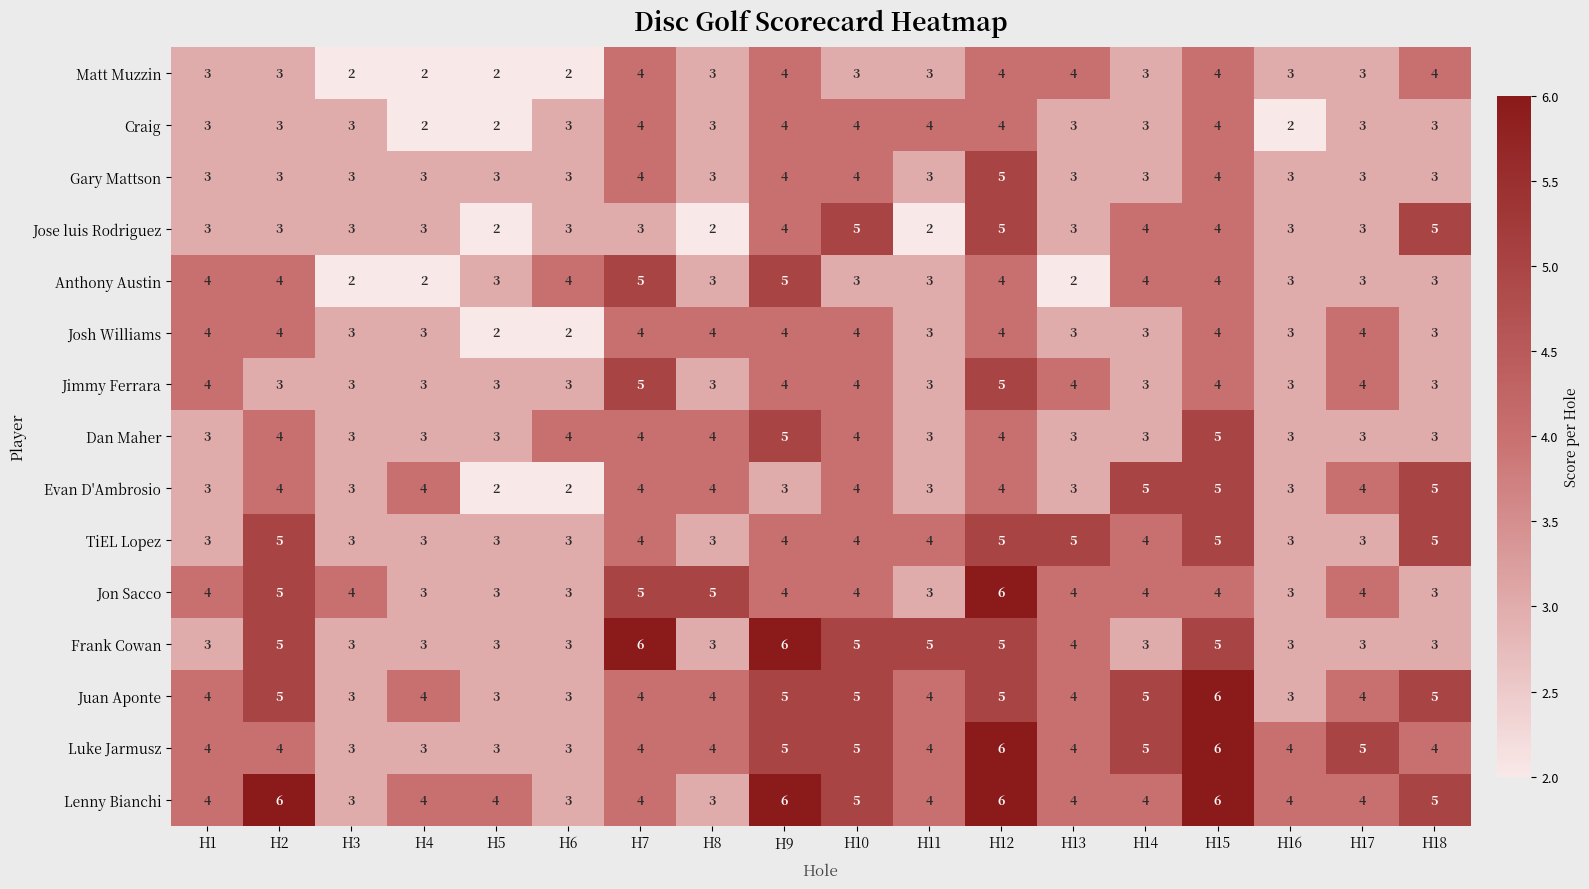

Between H6 and H7, which series saw the biggest shift?

Frank Cowan